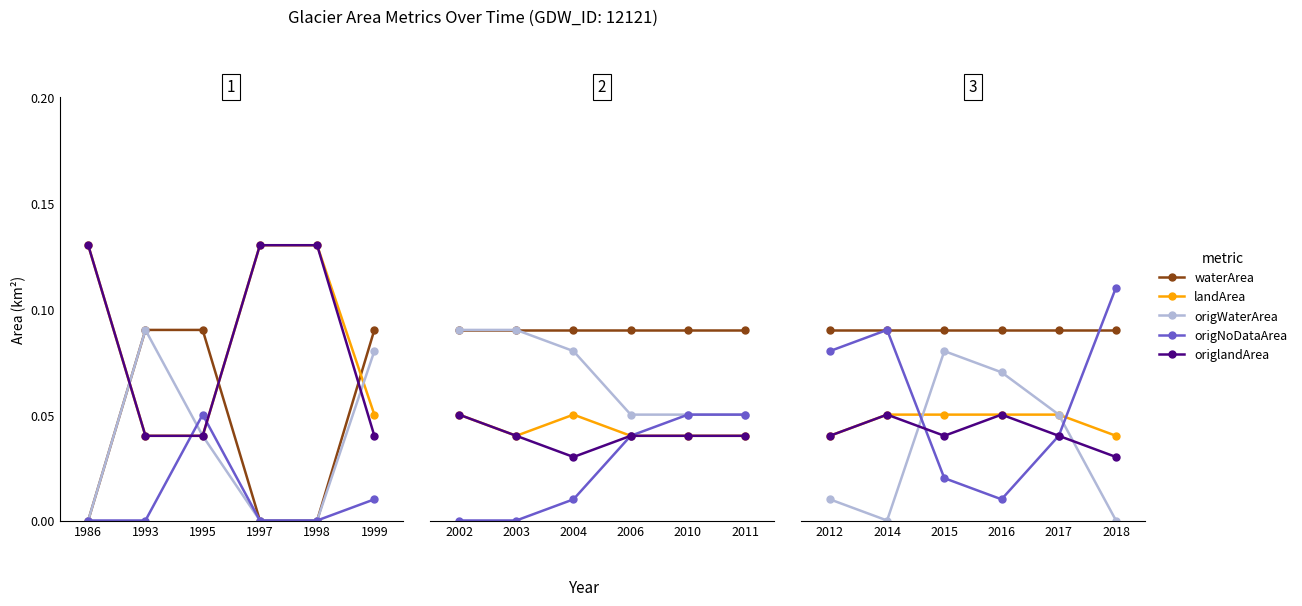

True or false: landArea and origlandArea intersect in this chart.

False